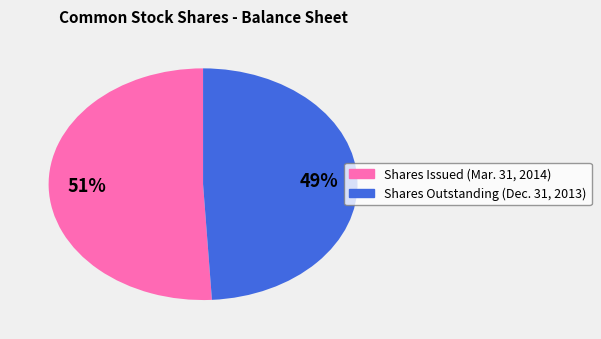

To the nearest percent, what is the difference between the largest and smallest slice percentages?

2%